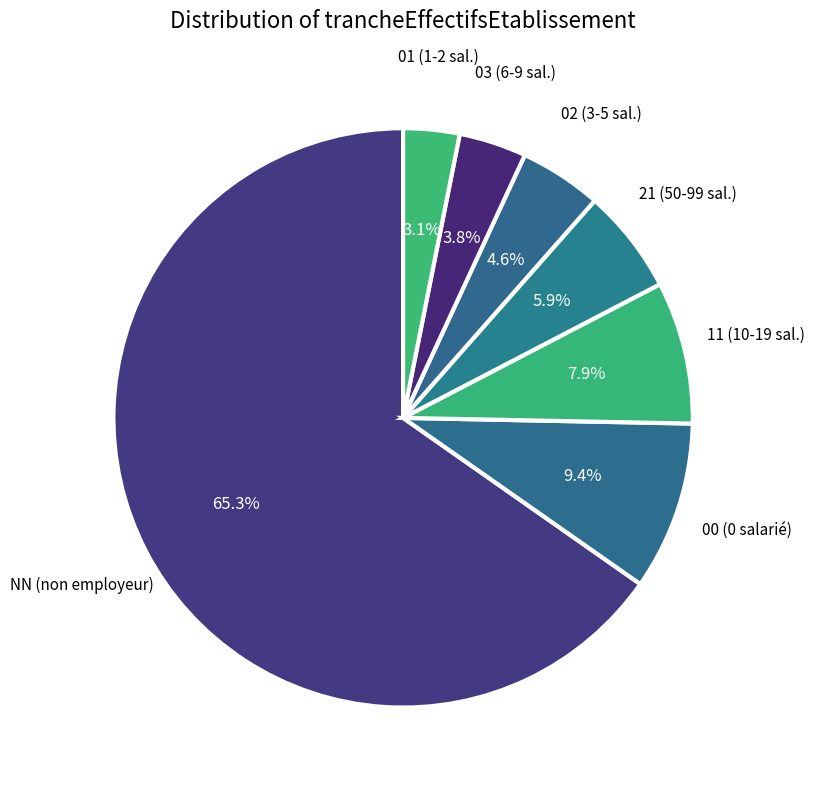

What percentage is NOT represented by 02?

95.4%